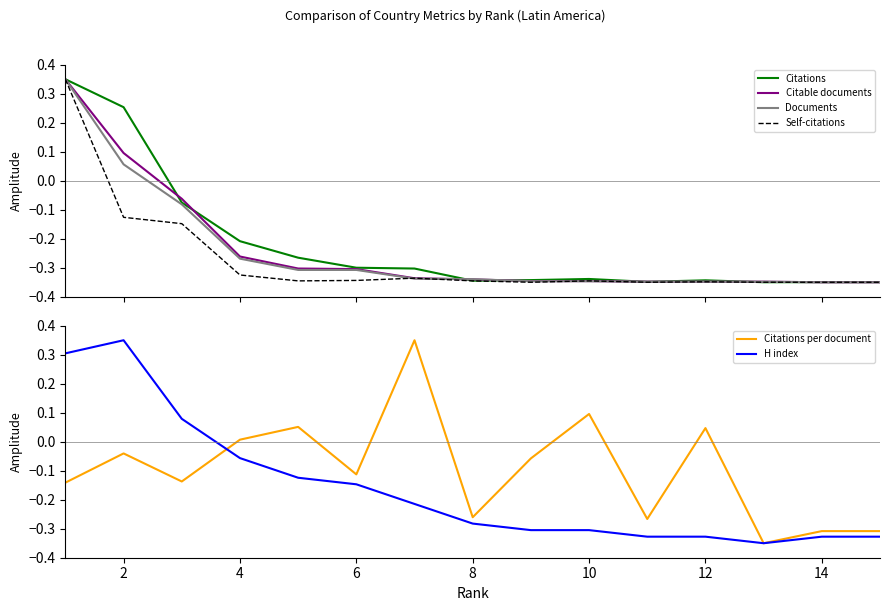

How many interior local peaks does the Self-citations series have?

3